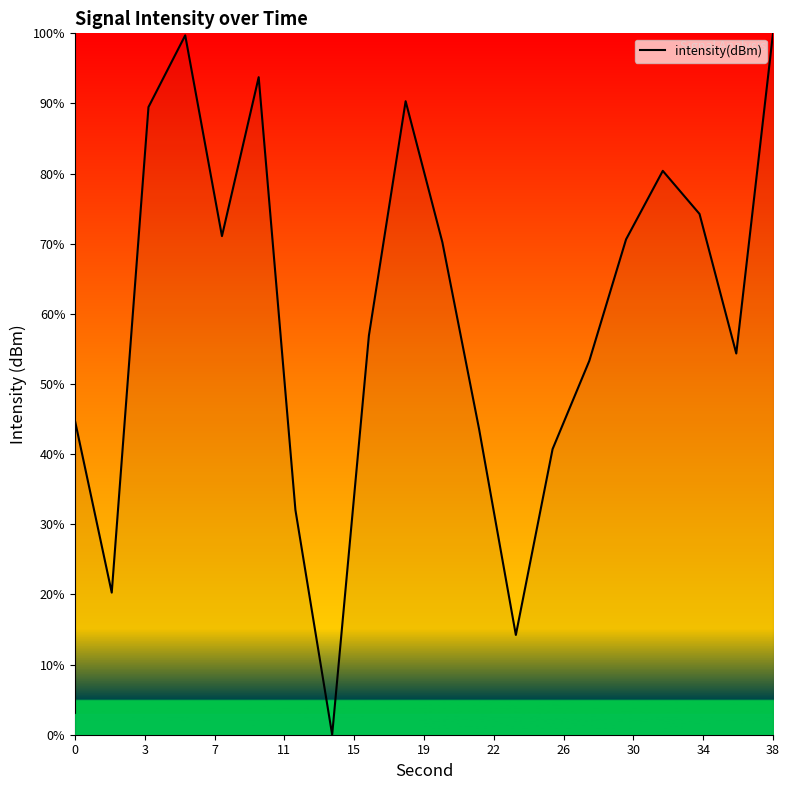

How many positive values are there?

19